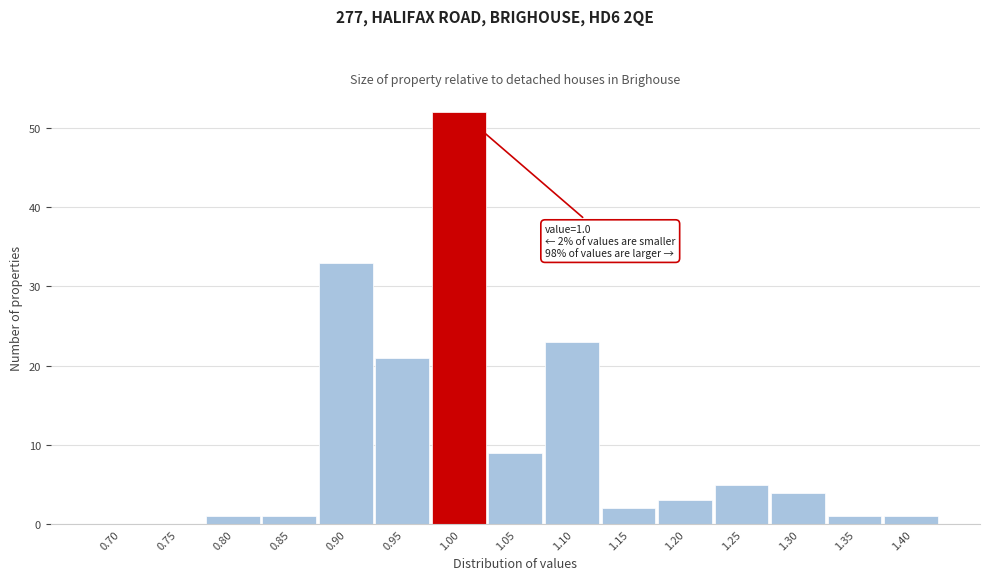

Reading left to right, extract all data points from this chart.

0.70=0	0.75=0	0.80=1	0.85=1	0.90=33	0.95=21	1.00=52	1.05=9	1.10=23	1.15=2	1.20=3	1.25=5	1.30=4	1.35=1	1.40=1